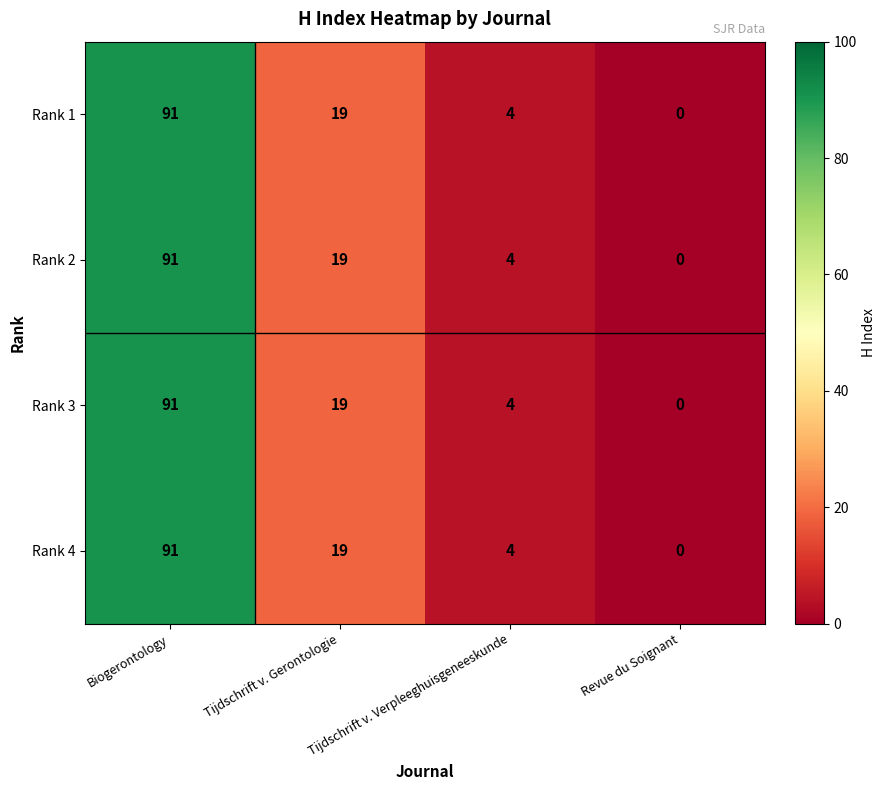

What is the approximate value of Rank 3 at Tijdschrift v. Gerontologie, to the nearest 5?

20